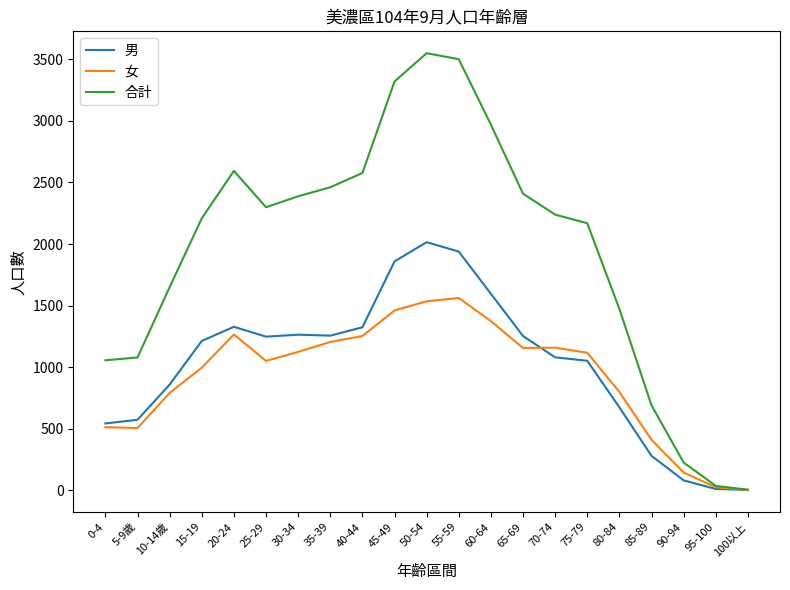

The value of 女 at 70-74 is 1910. True or false?

False